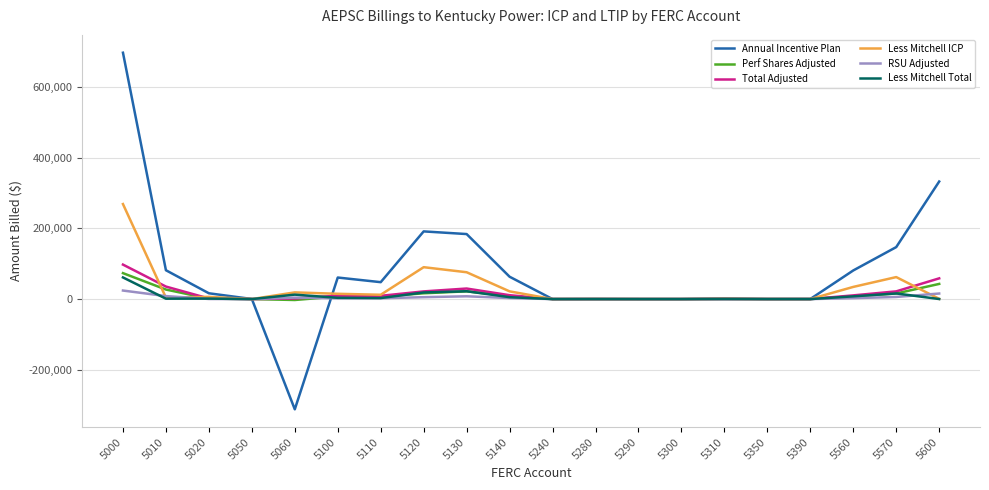

Which series has the largest range (max minus min)?

Annual Incentive Plan